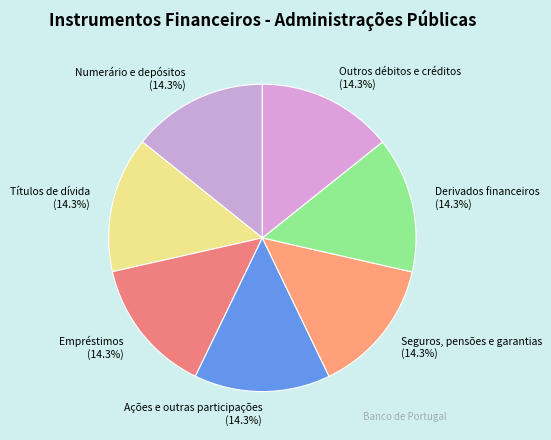

Does Numerário e depósitos (14.3%) represent more than half of the total?

No